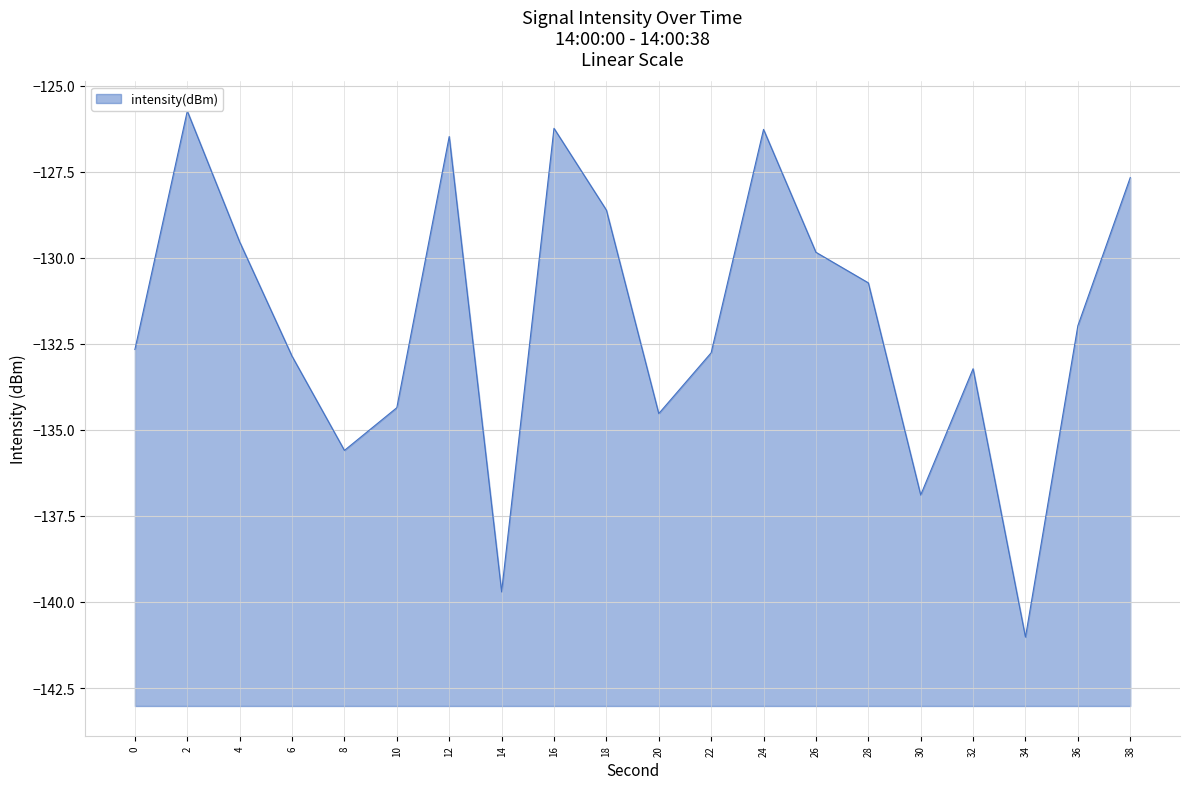

Reading left to right, list all the values displayed in this chart.

0=-132.7	2=-125.7	4=-129.5	6=-132.9	8=-135.6	10=-134.4	12=-126.5	14=-139.7	16=-126.2	18=-128.6	20=-134.5	22=-132.8	24=-126.3	26=-129.8	28=-130.7	30=-136.9	32=-133.2	34=-141.0	36=-132.0	38=-127.7